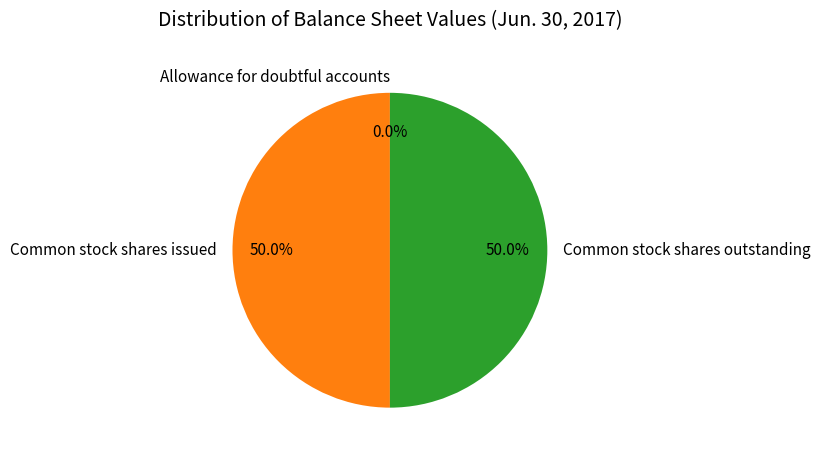

Combined, what portion of the pie is Common stock shares issued and Common stock shares outstanding?

100.0%